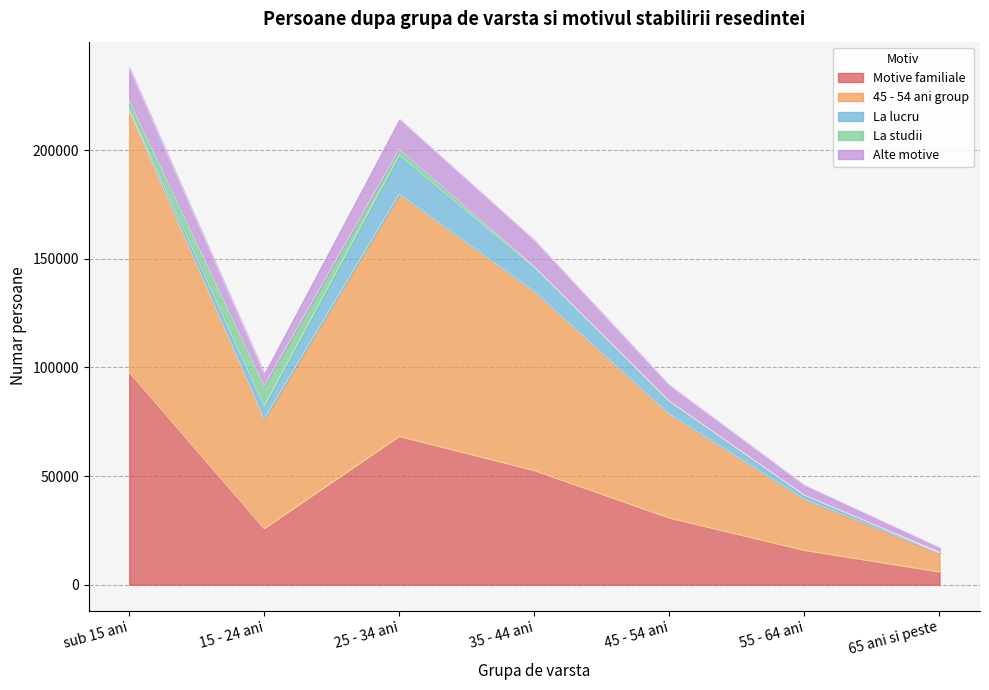

Which series has the widest spread of values?

45 - 54 ani group